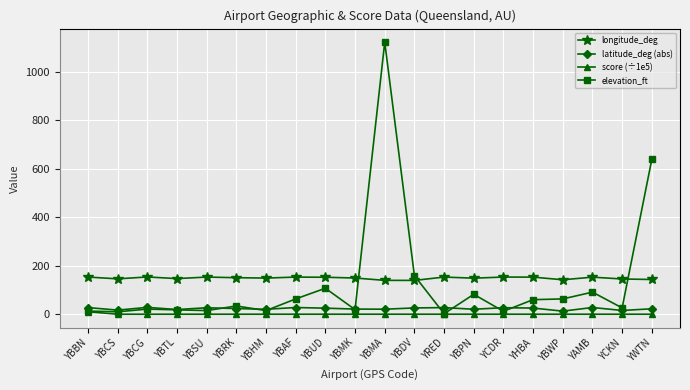

How many distinct data groups are displayed?

4